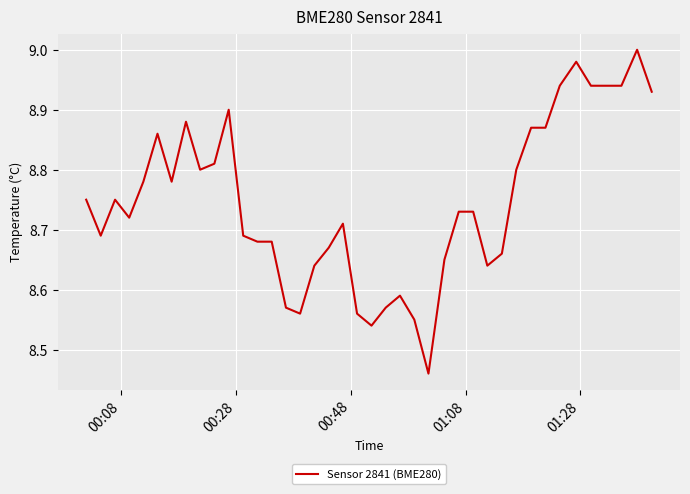

True or false: there are more than 2 points higher than both neighbors.

True